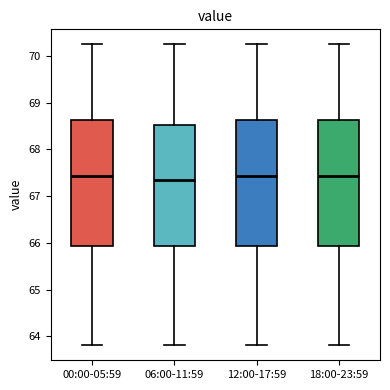

Reading left to right, read every box against the y-axis: the position of its median line, the range the box covers, and the ends of its whiskers. The values are not printed on the chart, so give them approximately, as read against the axis.

00:00-05:59: median 67.4, box 65.9 to 68.6, whiskers 63.8 to 70.3
06:00-11:59: median 67.4, box 65.9 to 68.5, whiskers 63.8 to 70.3
12:00-17:59: median 67.4, box 65.9 to 68.6, whiskers 63.8 to 70.3
18:00-23:59: median 67.4, box 65.9 to 68.6, whiskers 63.8 to 70.3